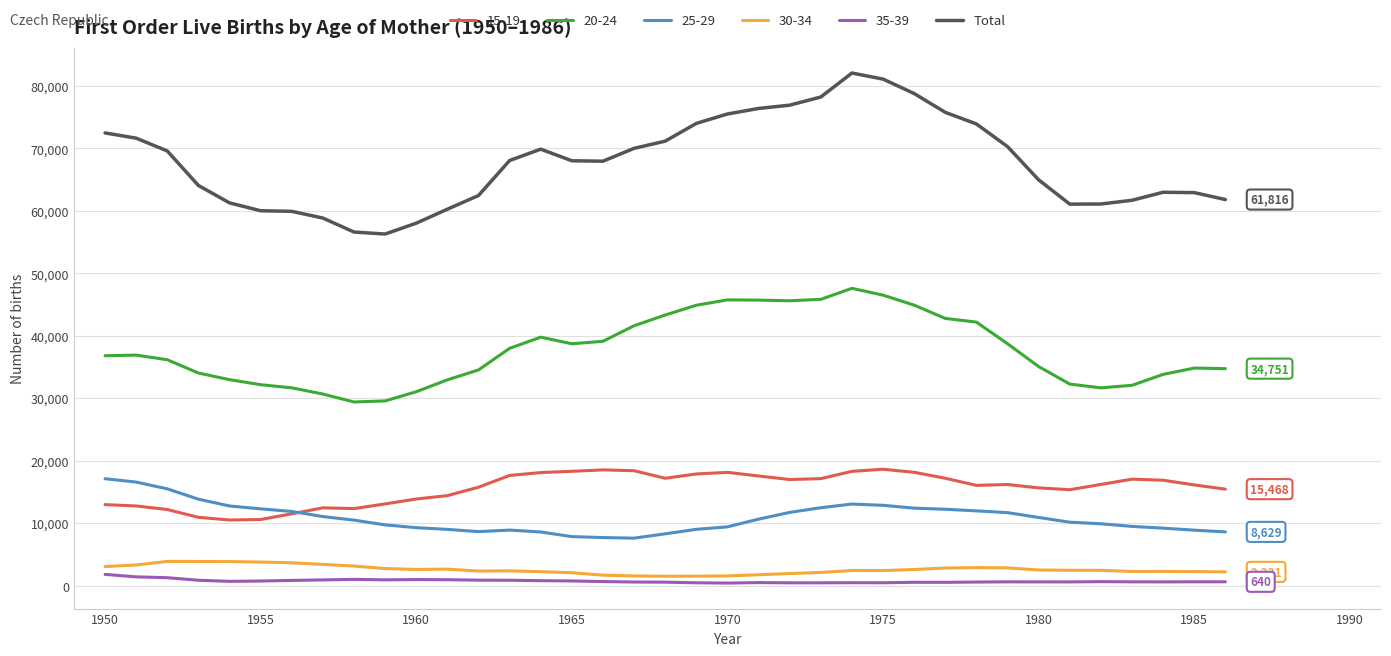

What is the smallest value displayed?

437